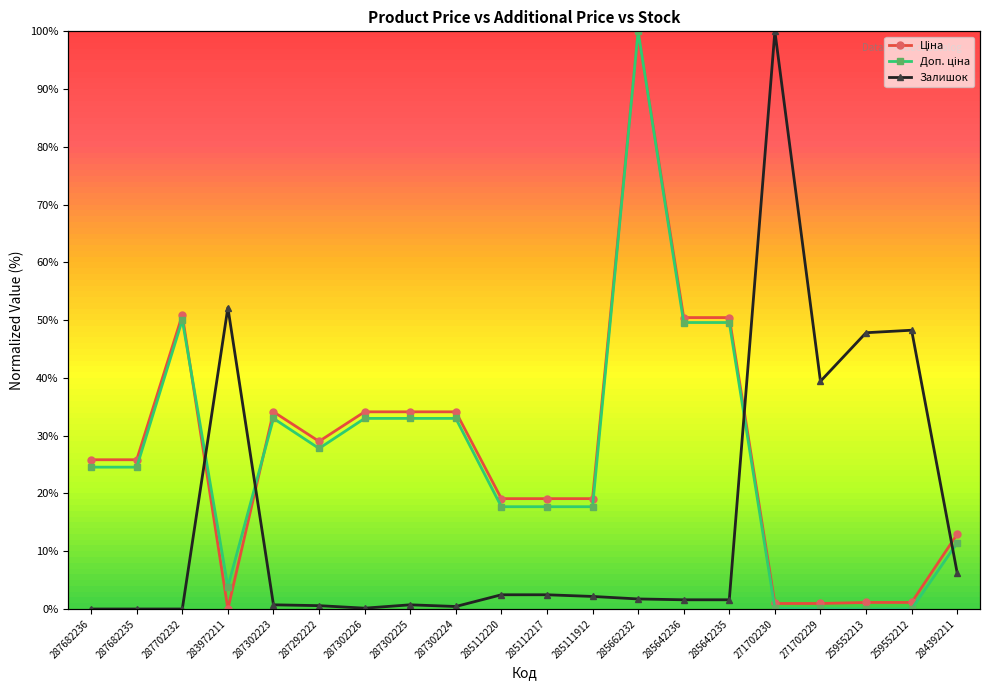

After their last crossing, which series has the higher values: Доп. ціна or Залишок?

Доп. ціна